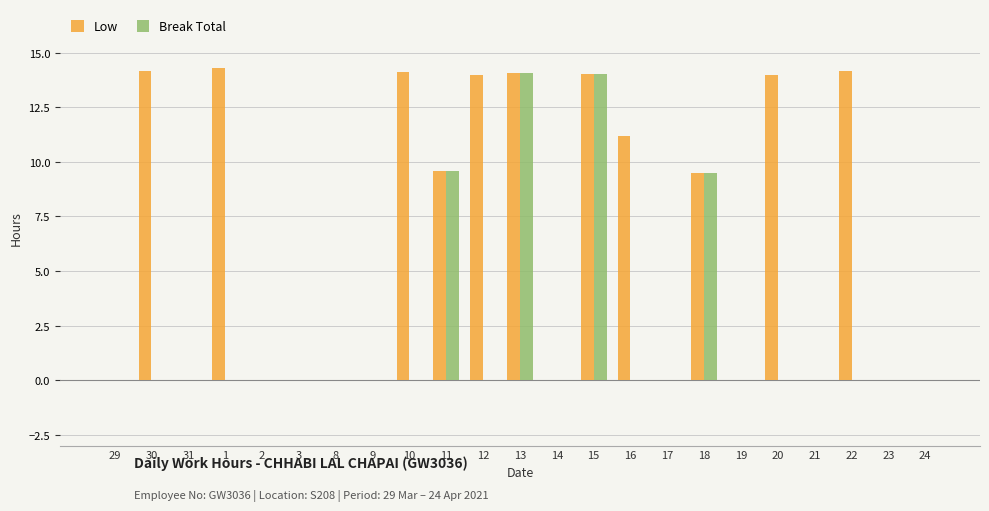

Is the value of Break Total at 12 greater than the value of Low at 12?

No